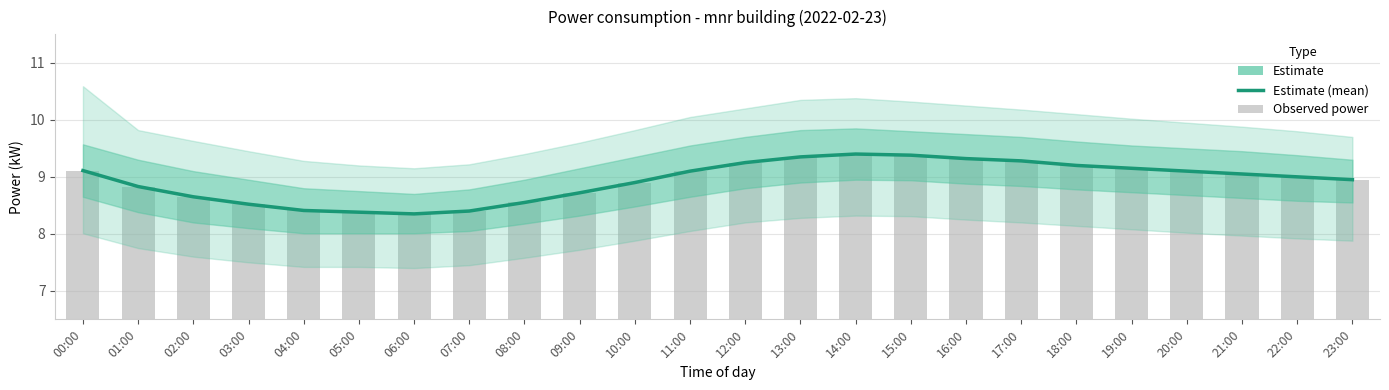

List the labels in order of Estimate (mean) value, smallest first.

06:00, 05:00, 07:00, 04:00, 03:00, 08:00, 02:00, 09:00, 01:00, 10:00, 23:00, 22:00, 21:00, 11:00, 20:00, 00:00, 19:00, 18:00, 12:00, 17:00, 16:00, 13:00, 15:00, 14:00